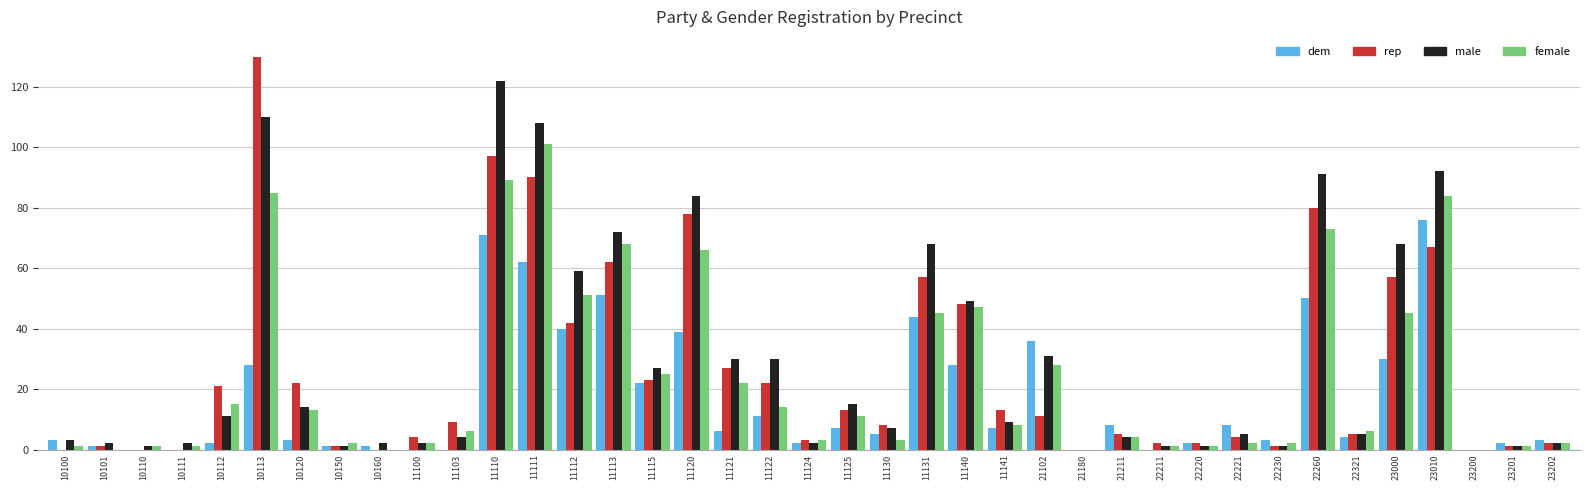

Is the value of female at 23000 greater than the value of male at 21180?

Yes